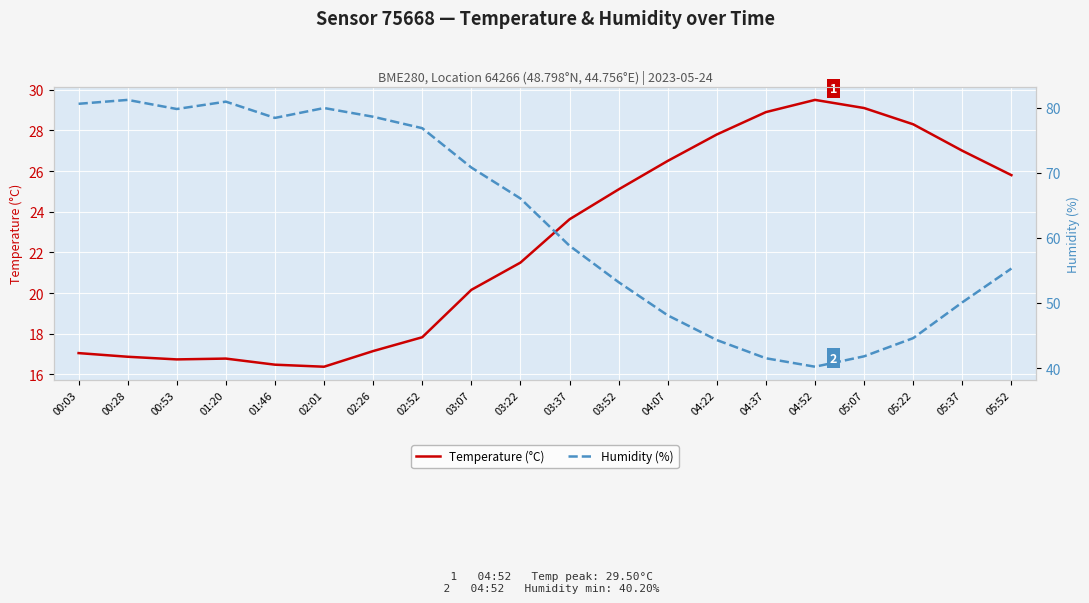

What is the total value across all series at 01:46?

94.9